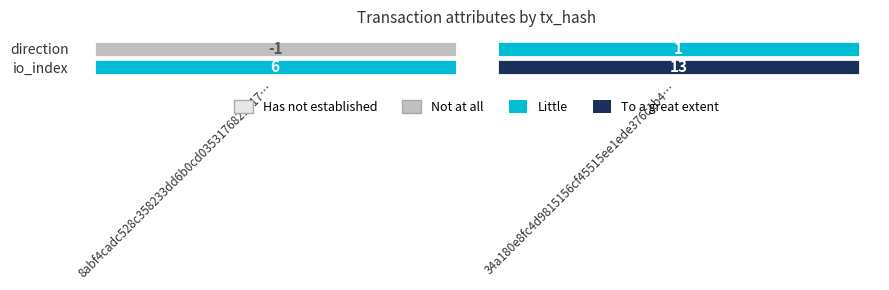

Is it true that 8abf4cadc528c358233dd6b0cd0353176821517 equals 9 at 1?

False